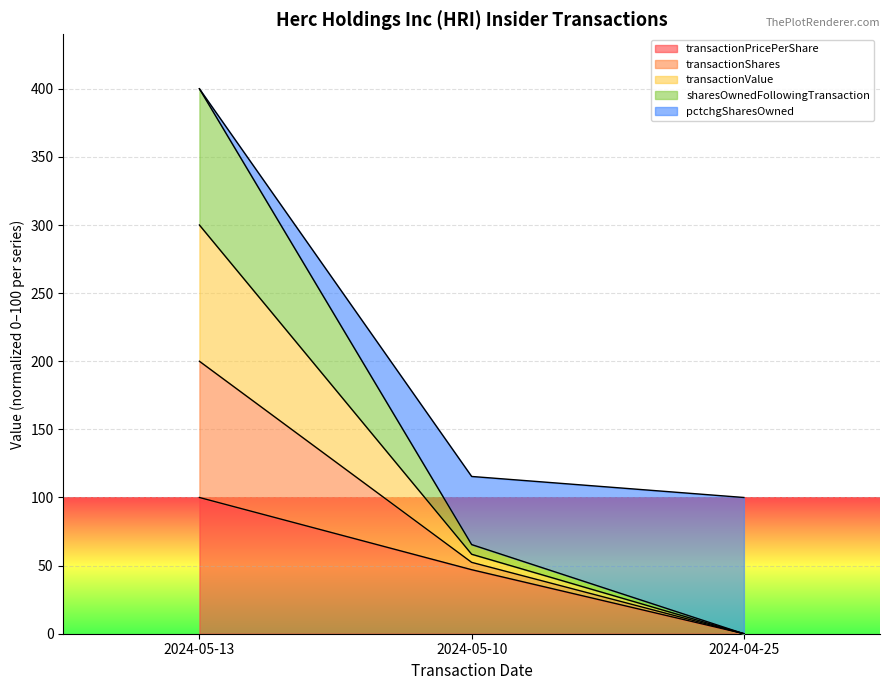

At which category is the sum across all series the highest?

2024-05-13